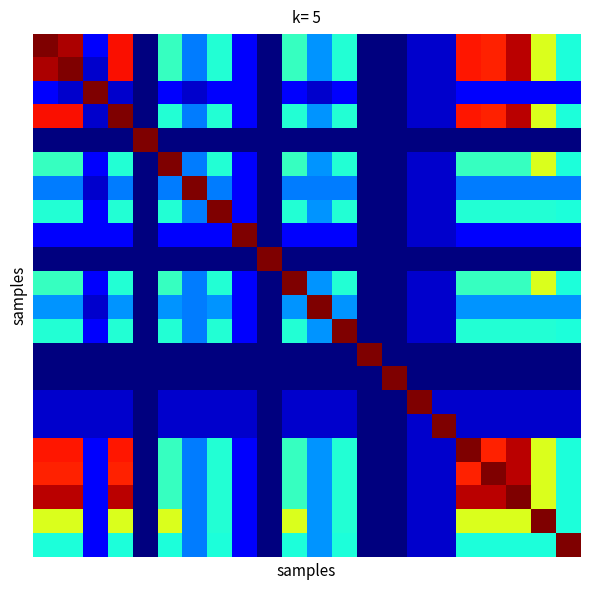

At which category is the sum across all series the highest?

19